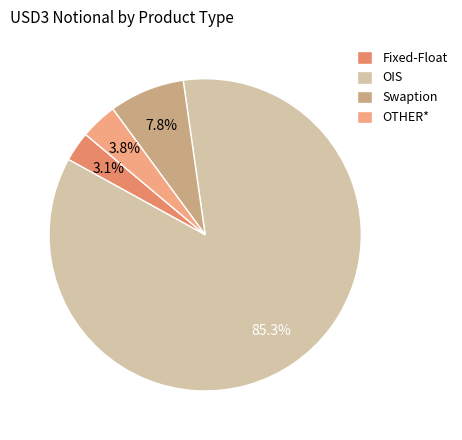

True or false: OIS accounts for 93% of the total.

False